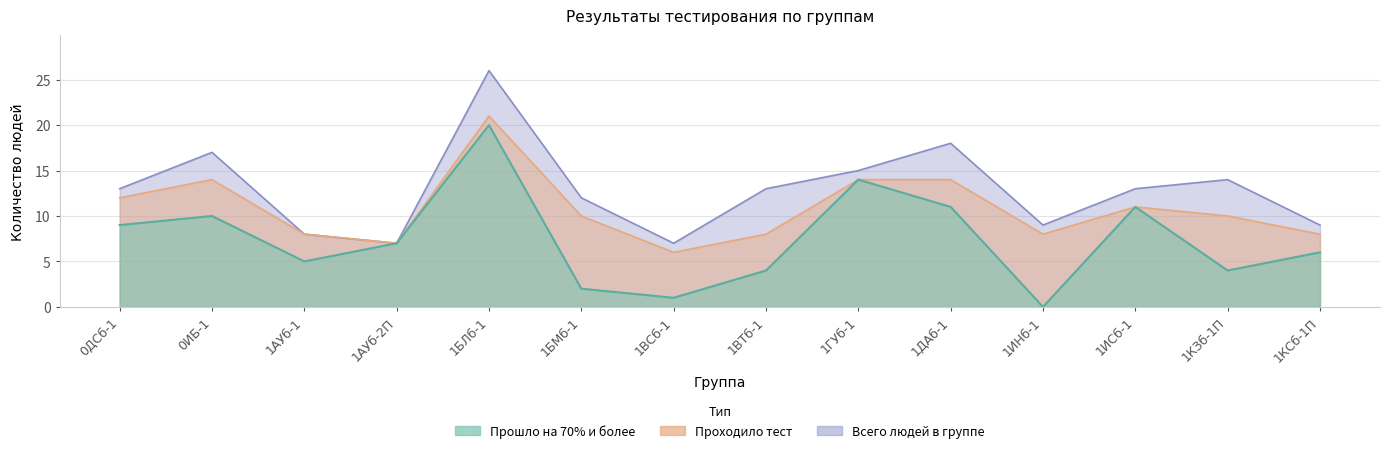

What is the spread (max minus min) of values at 1БЛб-1?

6